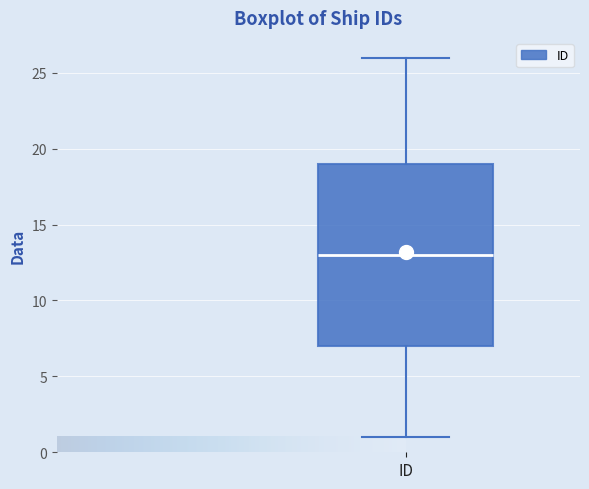

Read this box plot against the y-axis: the position of the median line, the range covered by the box, and the ends of both whiskers. The values are not printed on the chart, so give them approximately, as read against the axis.

median 13, box 7 to 19, whiskers 1 to 26